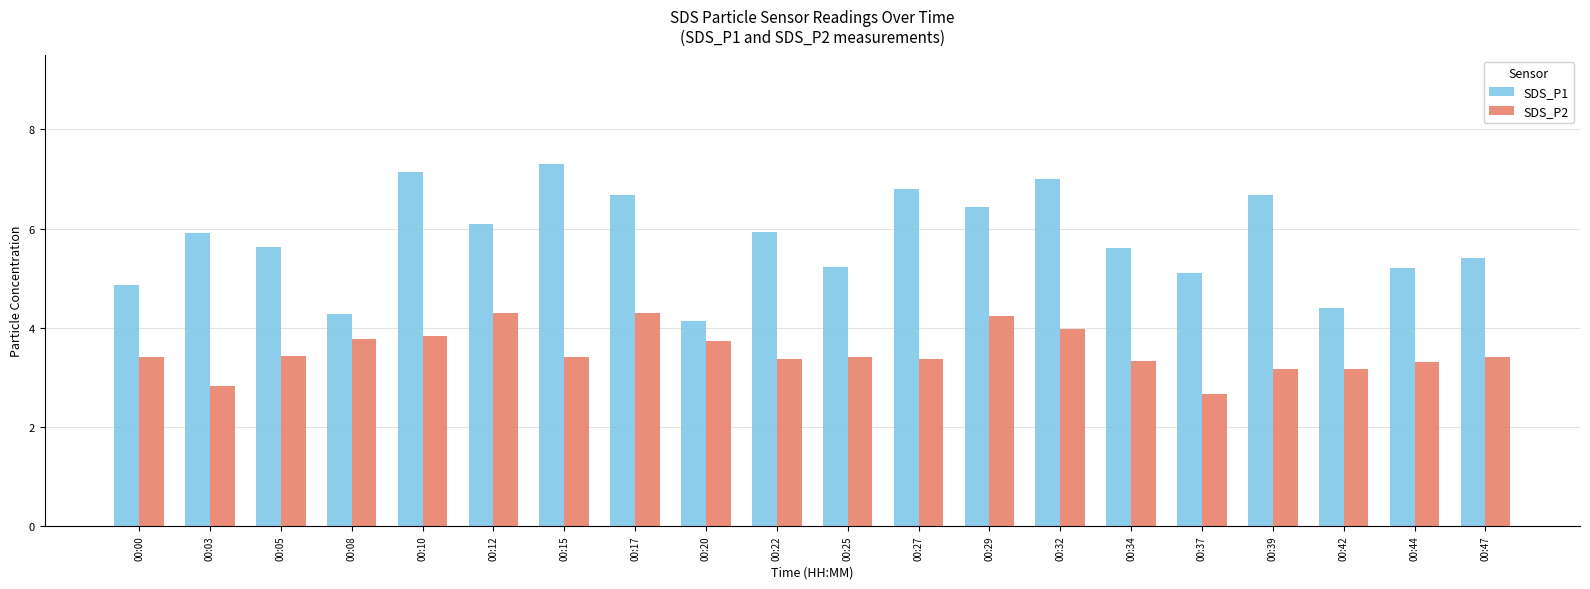

Count the number of data series in this chart.

2